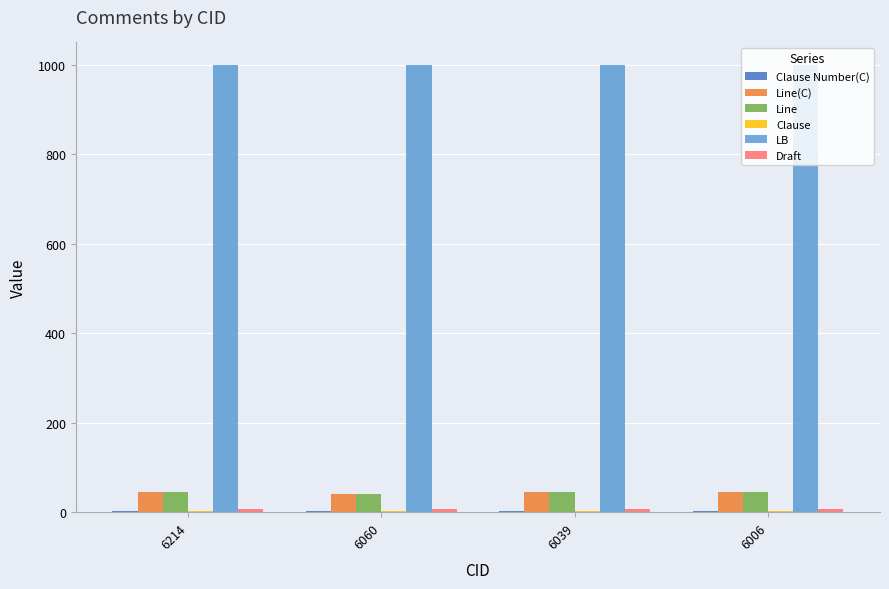

What is the spread (max minus min) of values at 6060?

996.8